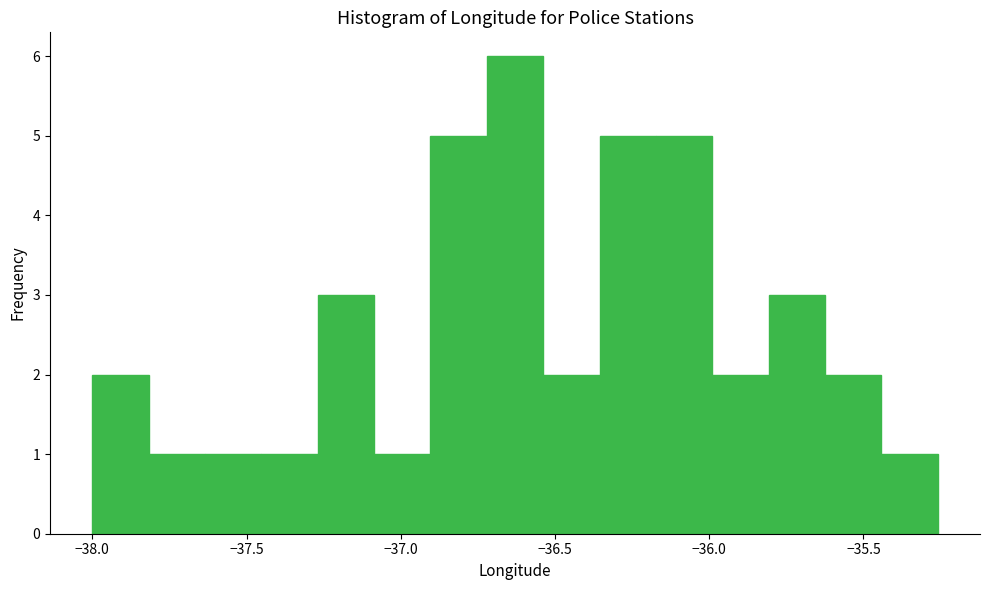

Read against the x-axis, roughly where is the centre of the tallest bar?

-36.65